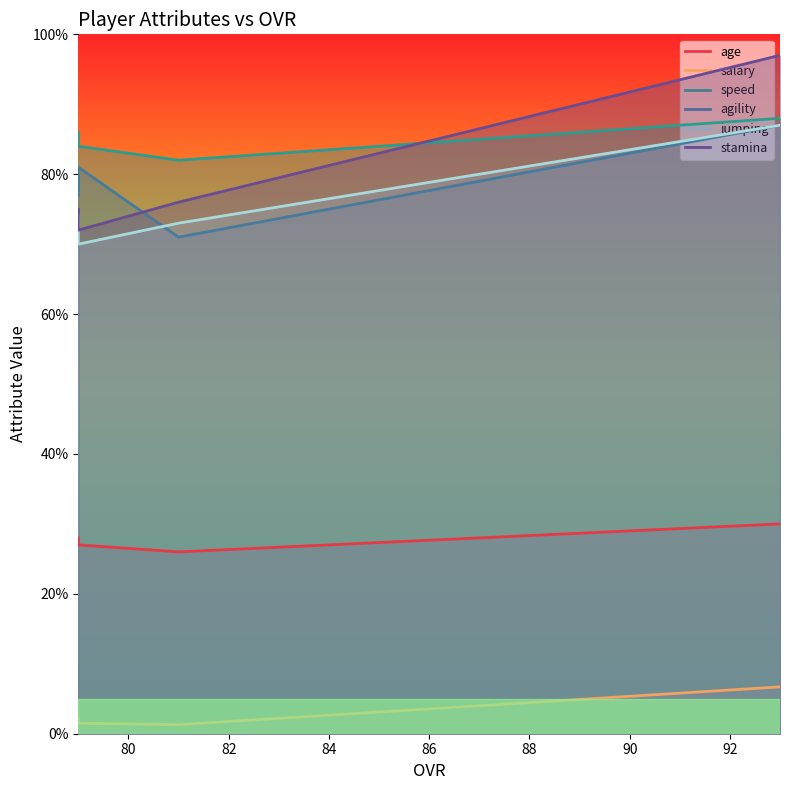

What is the sum of all age values?

111.0